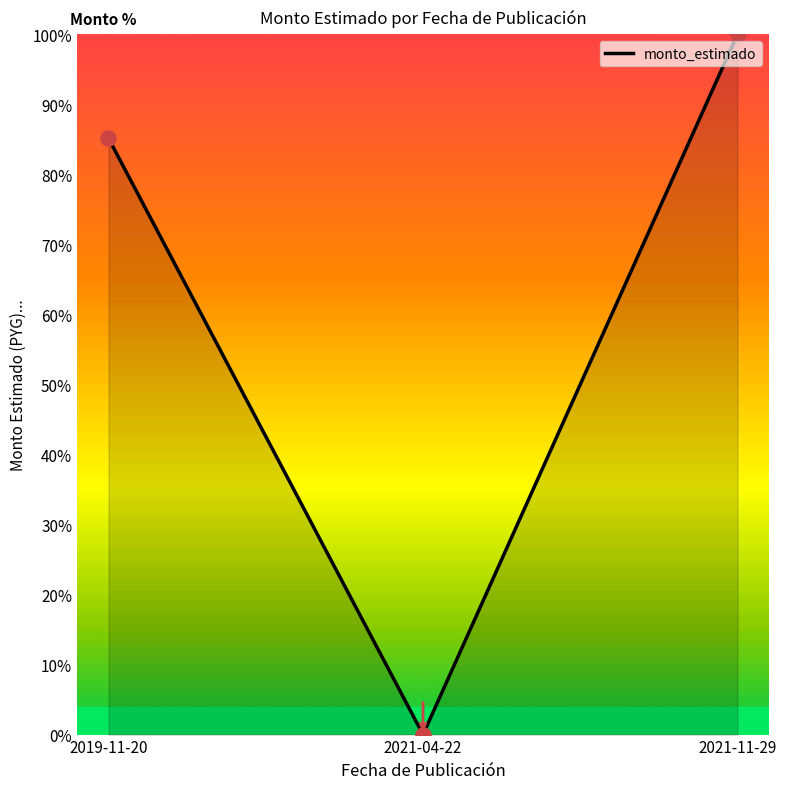

Between 2021-11-29 and 2021-04-22, which is larger?

2021-11-29